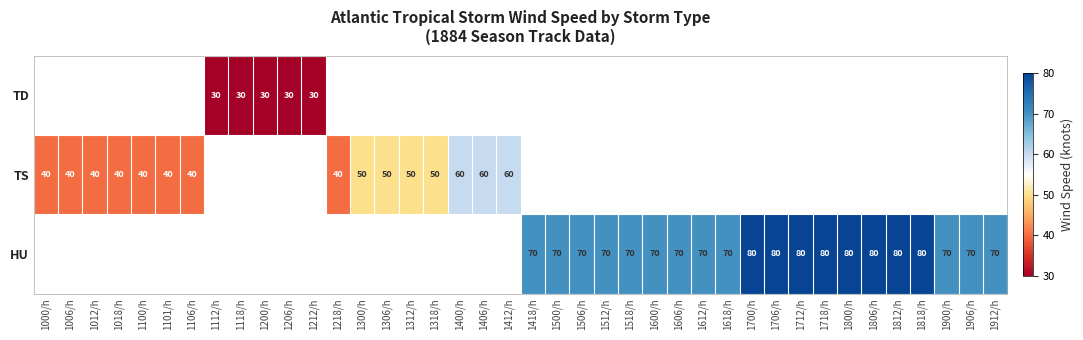

How many categories are shown in the chart?

40